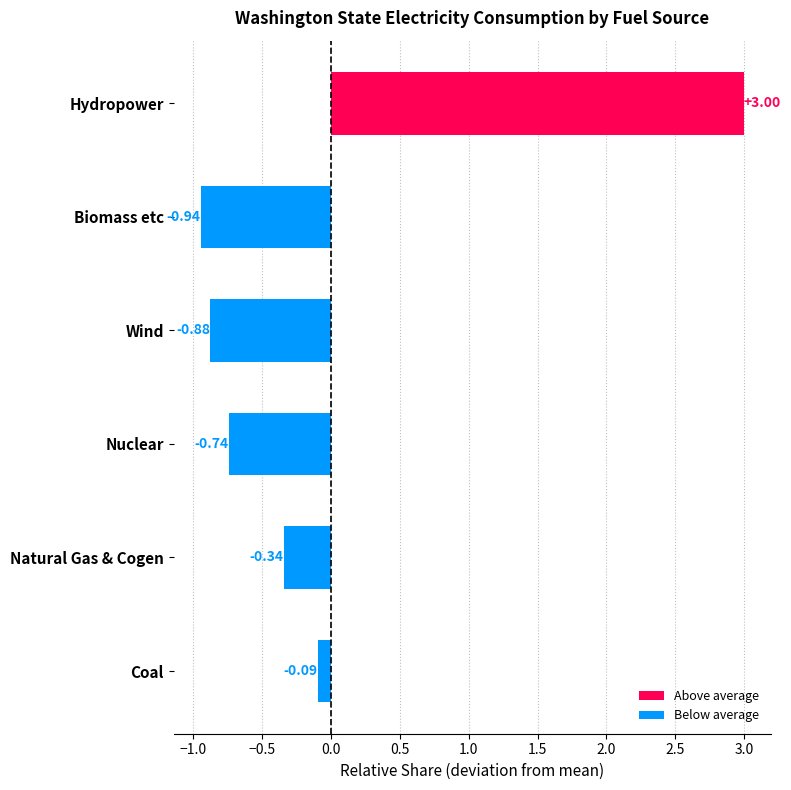

How many values exceed 0?

1